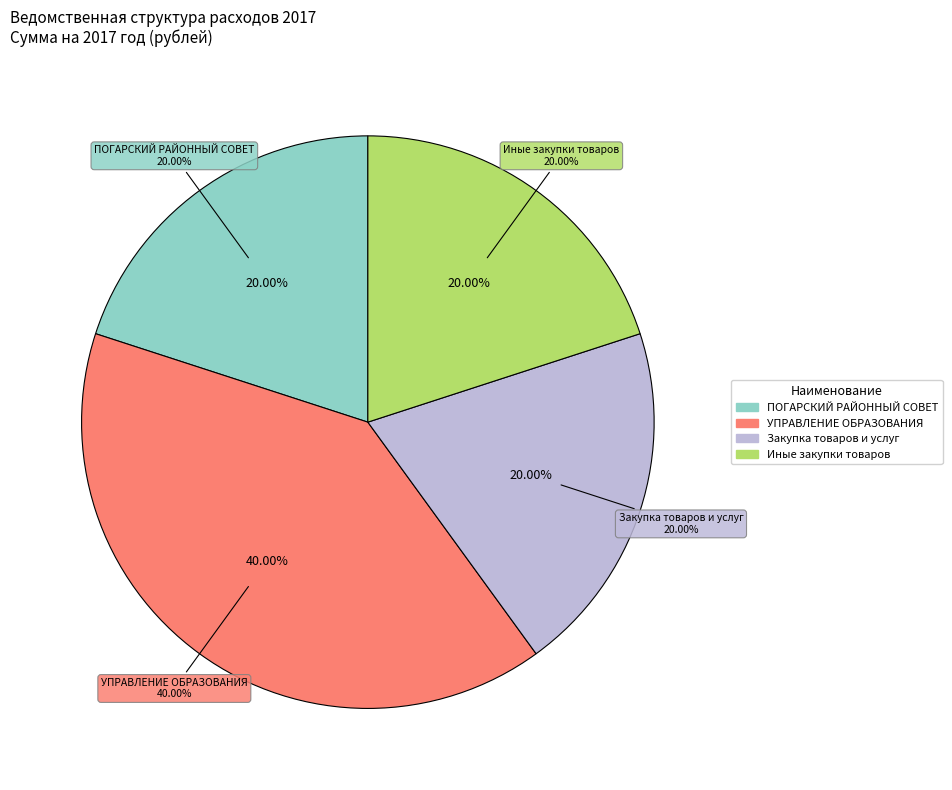

To the nearest percent, what portion does УПРАВЛЕНИЕ ОБРАЗОВАНИЯ represent?

40%